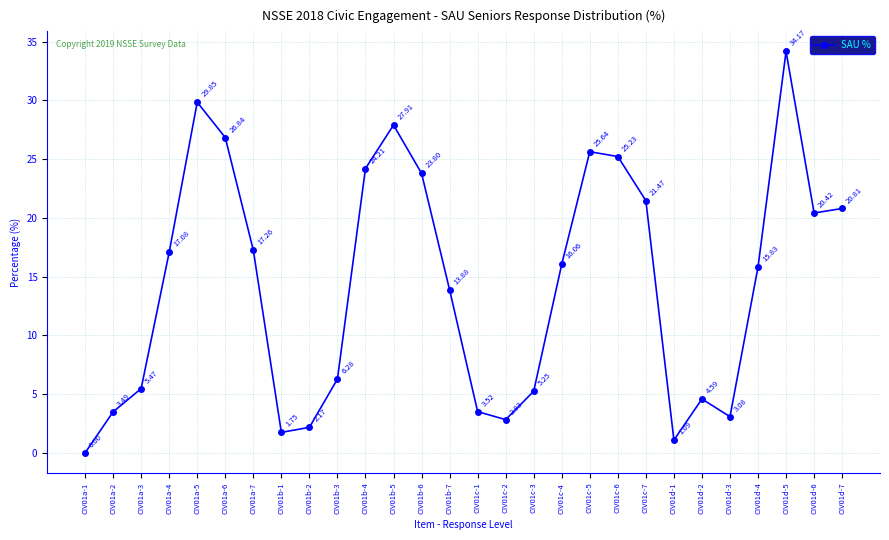

How many positive values are there?

27